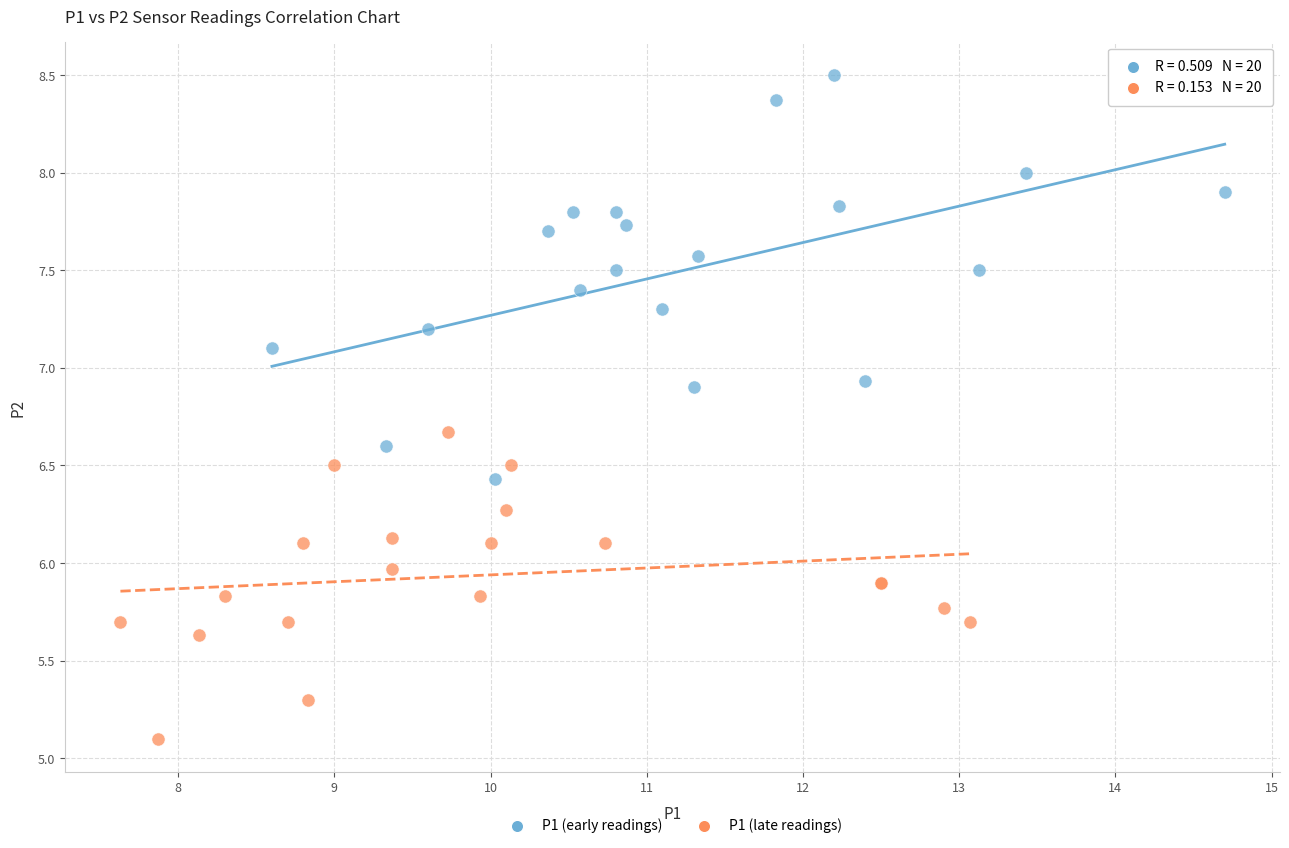

Which series has the widest spread of Y values?

P1 (early readings)